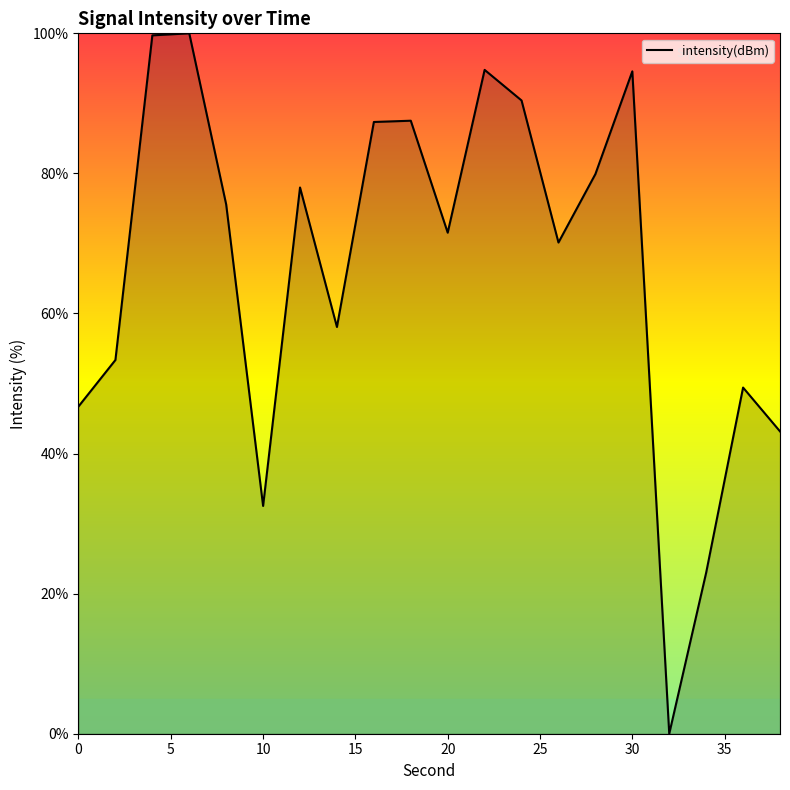

What is the maximum value shown in the chart?

100.0